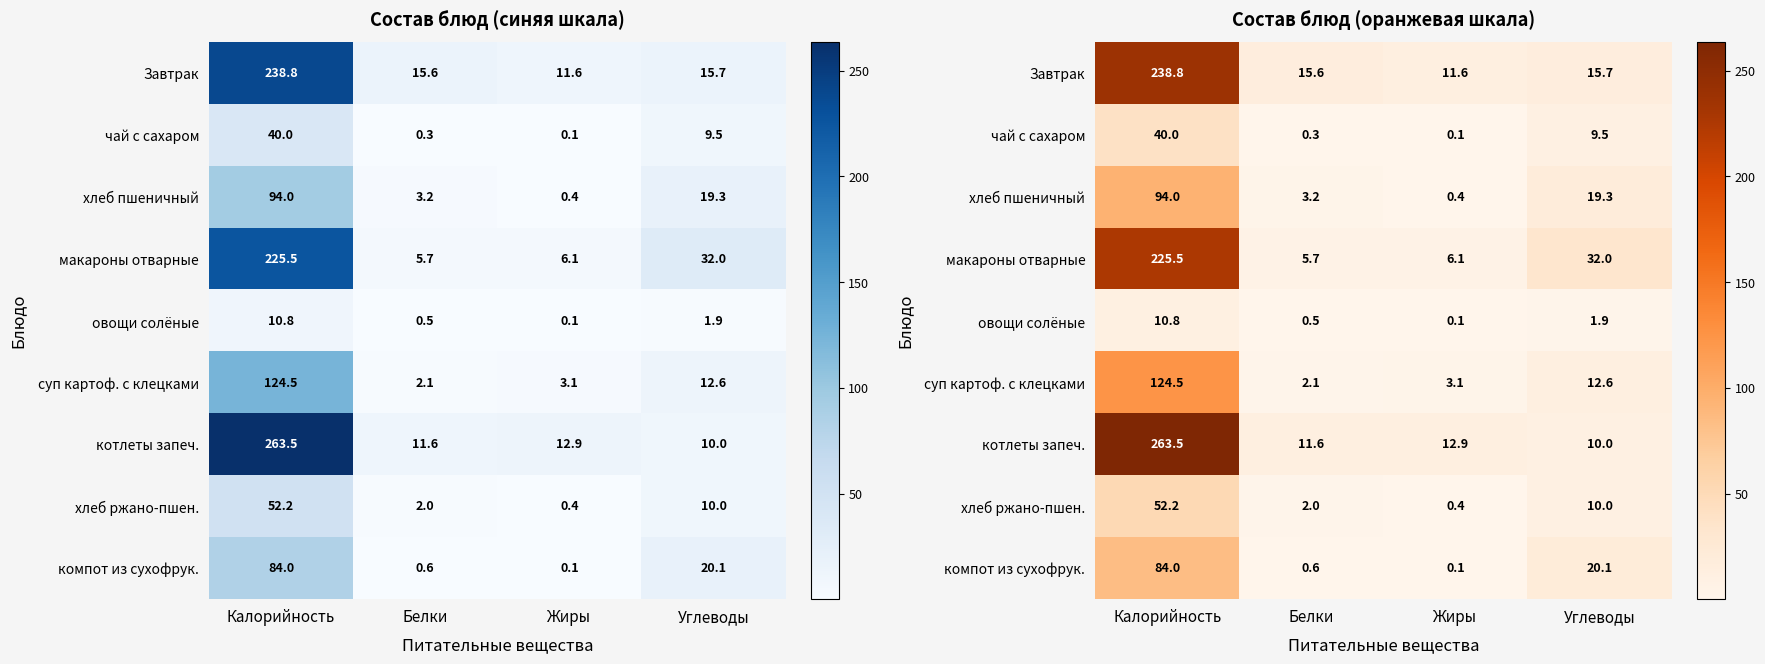

What is the maximum value shown in the chart?

263.5